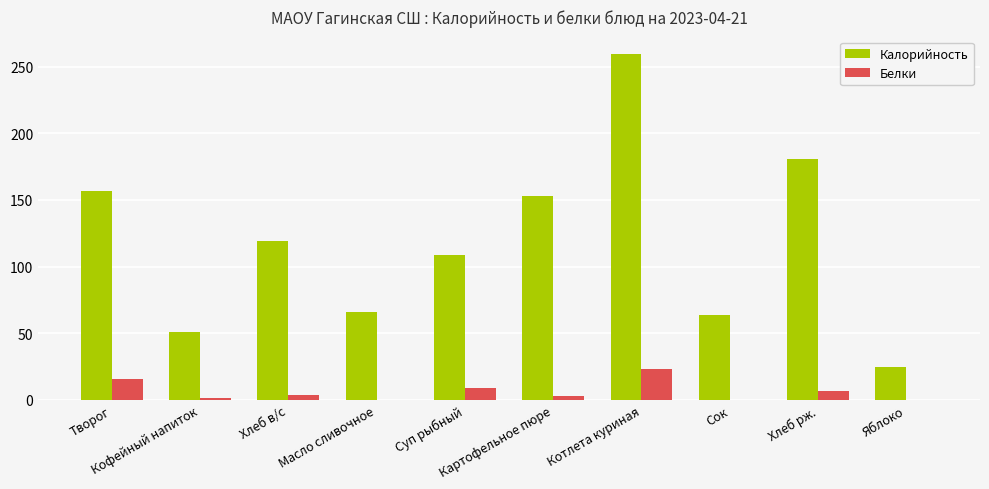

What is the sum of all Калорийность values?

1184.3